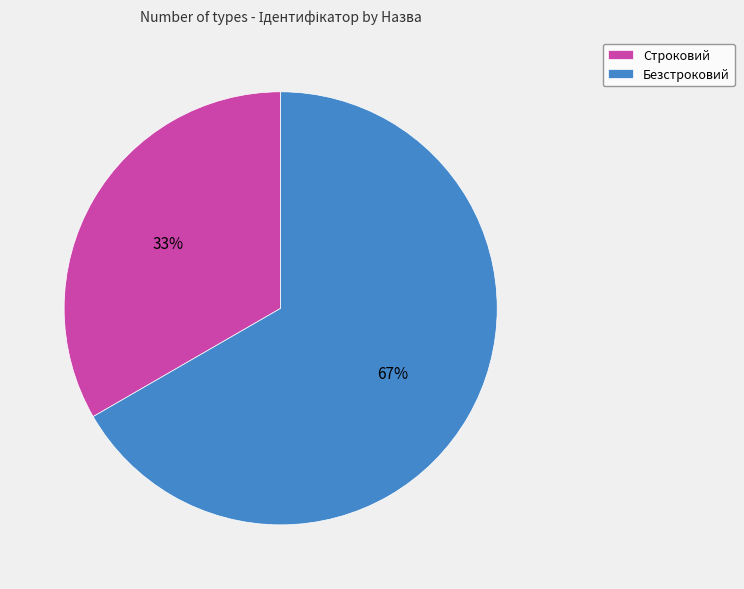

To the nearest percent, what portion does Безстроковий represent?

67%